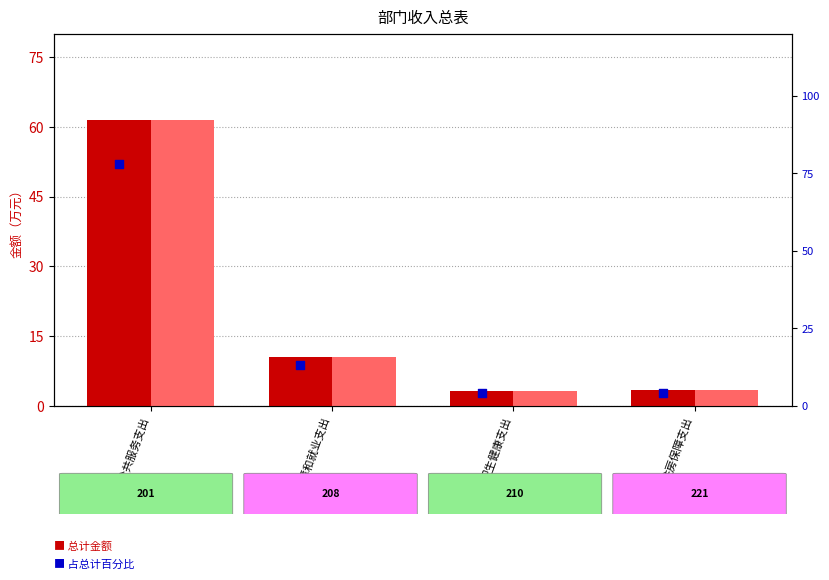

What is the total value across all series at 住房保障支出?

11.0